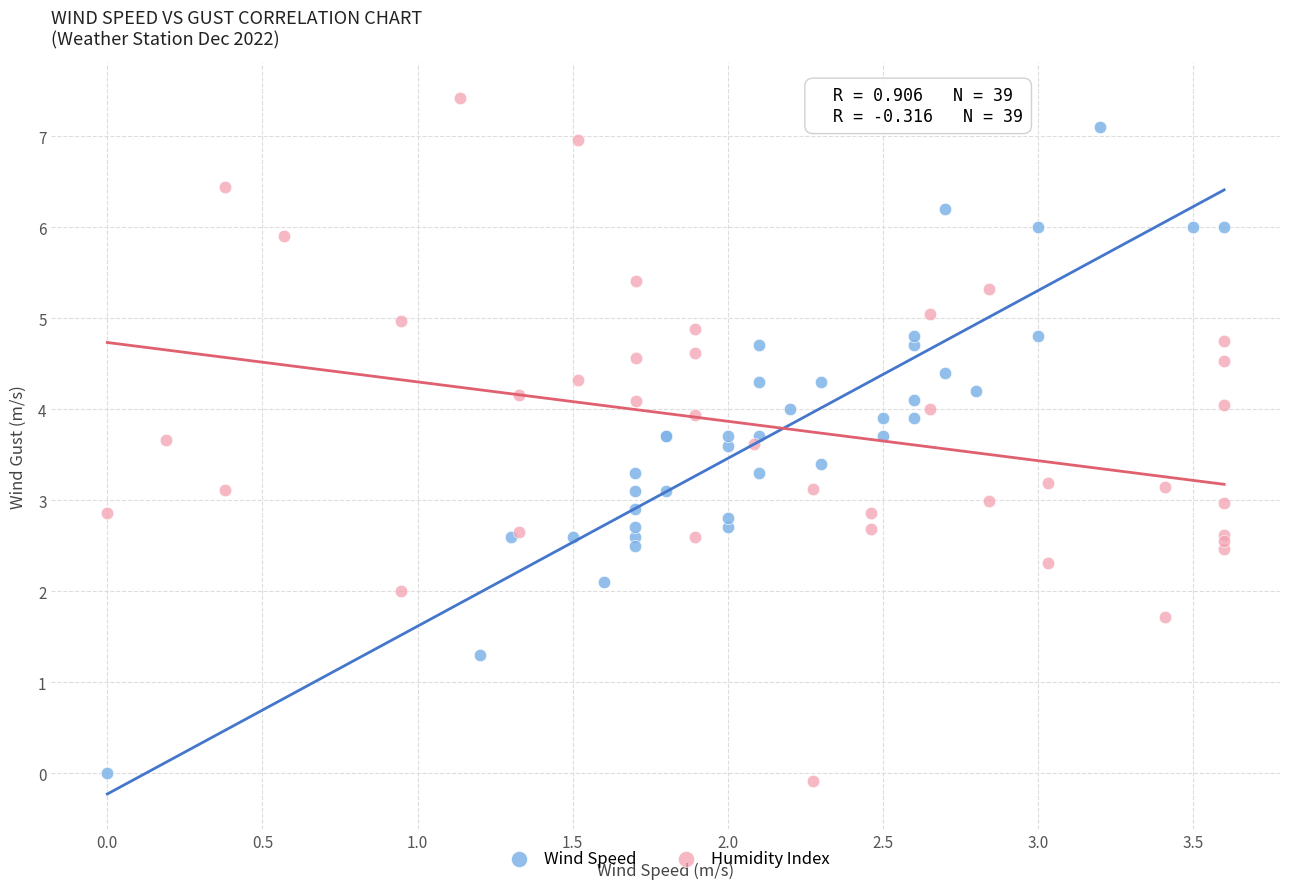

Which series has the largest Y range (max minus min)?

Humidity Index